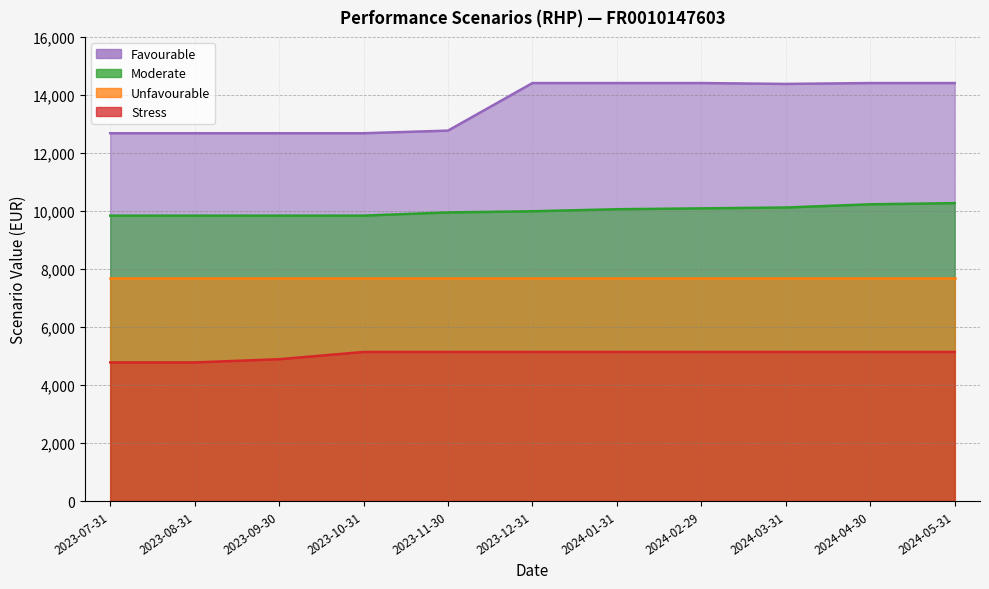

At how many categories does at least one series exceed 8229?

11